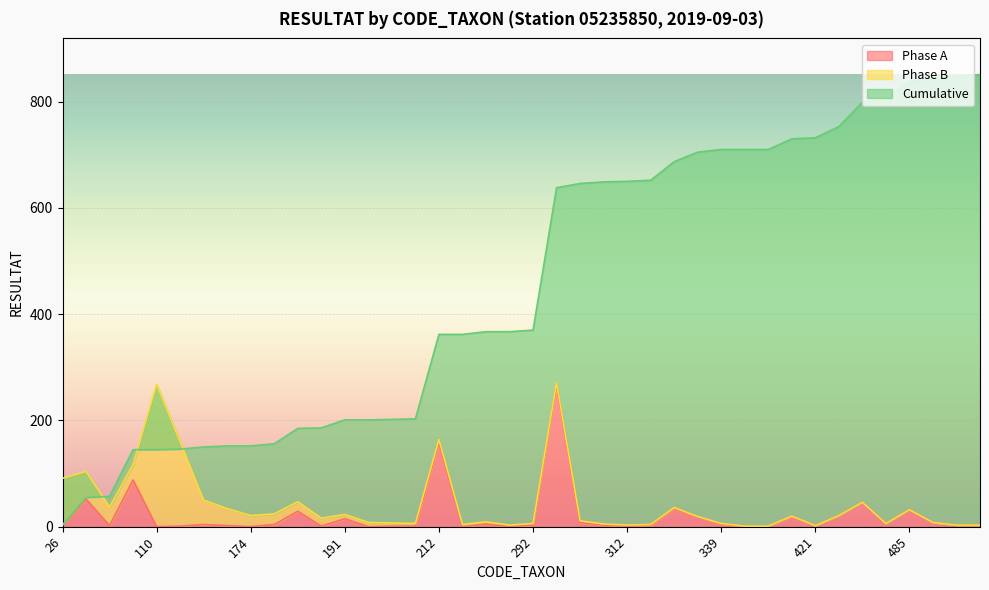

What is the difference between the maximum and second lowest values in the Phase A series?

268